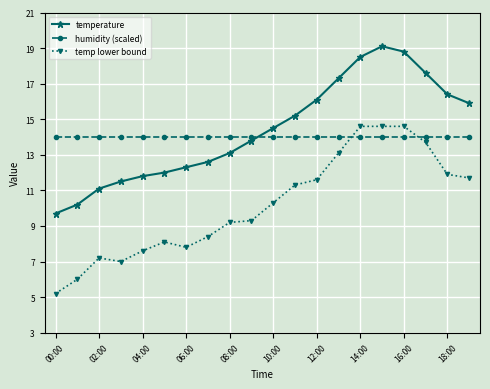

What is the value of the temperature point at the 13th from the left?

16.1